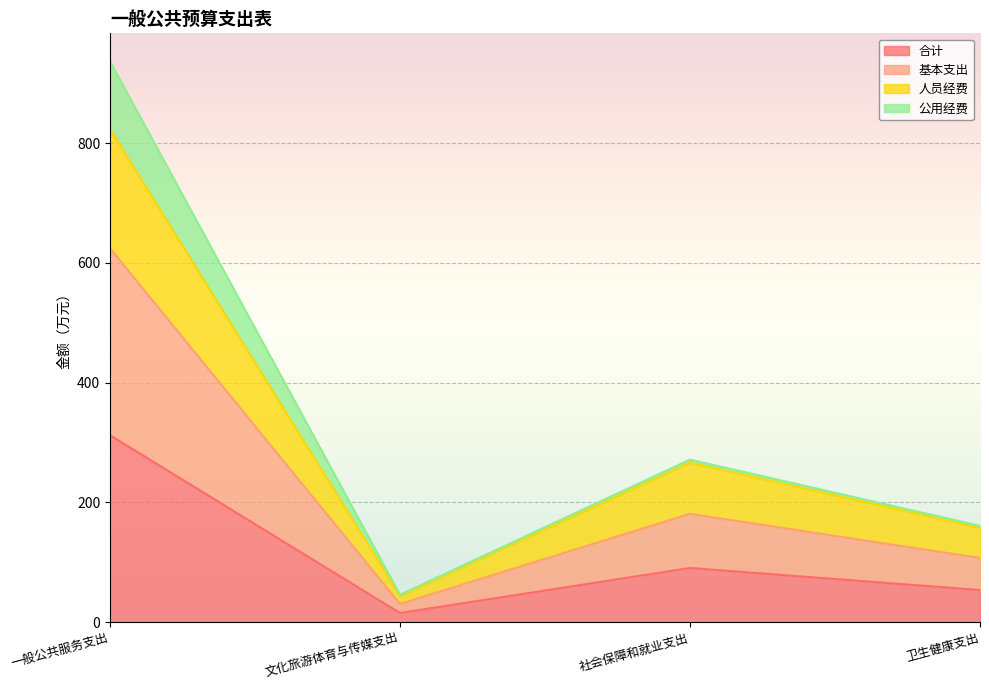

What is the spread (max minus min) of values at 卫生健康支出?

103.9